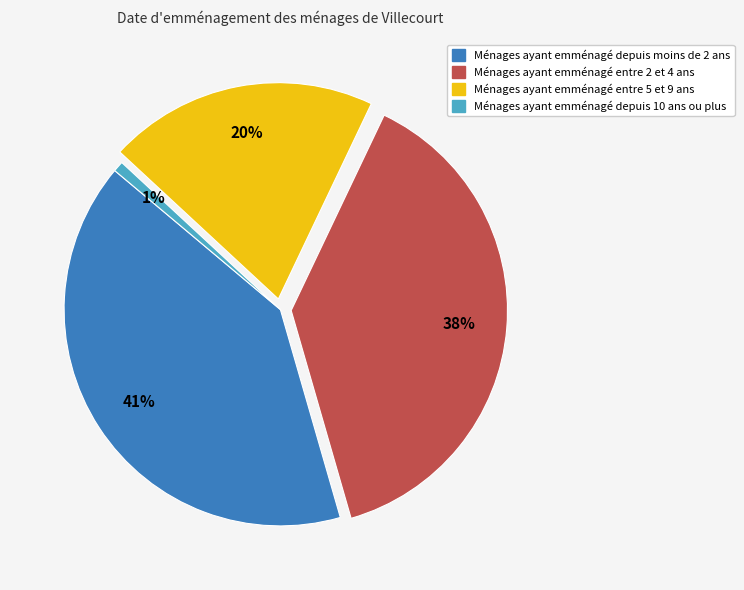

Does any single category account for the majority?

No